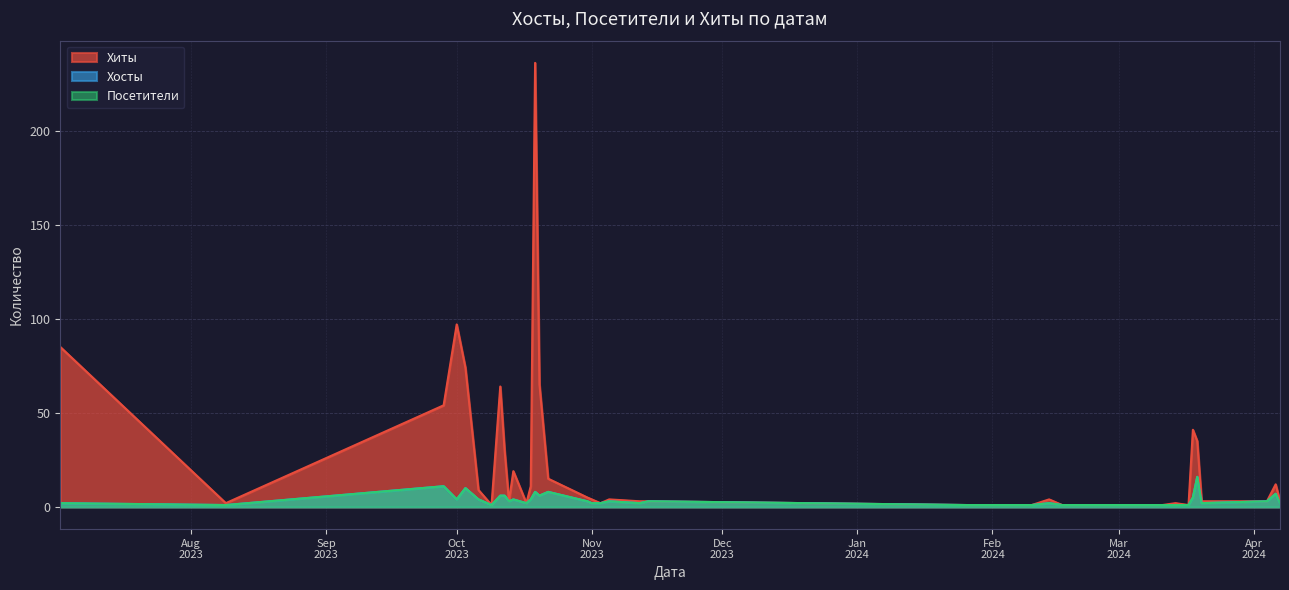

At which category is the sum across all series the highest?

2023-10-19